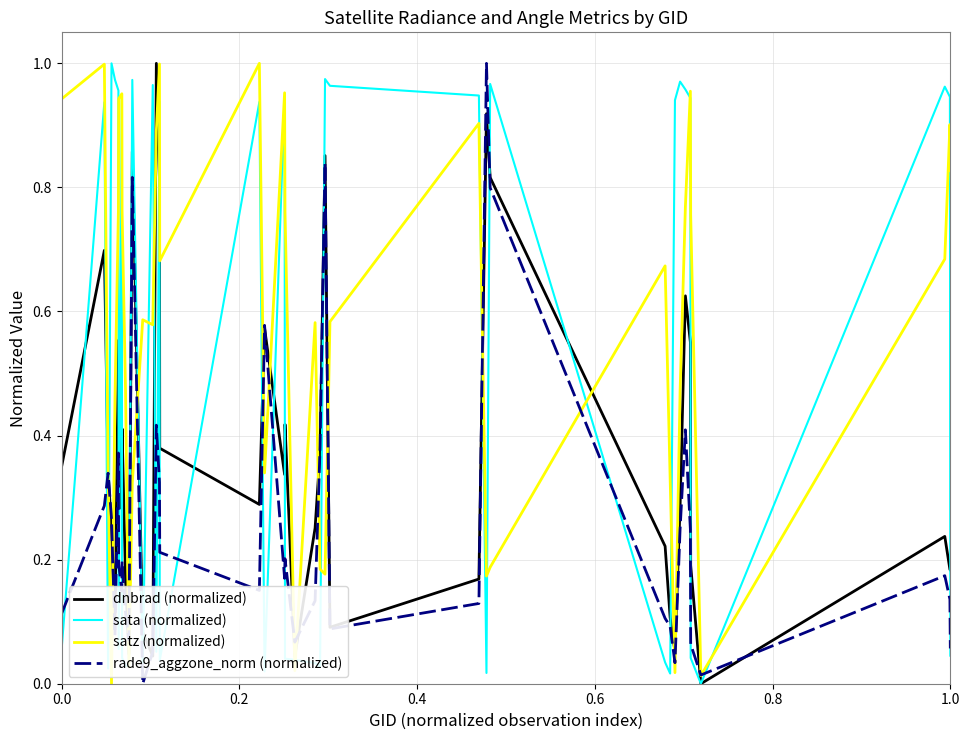

Which series has the largest total across all categories?

satz (normalized)